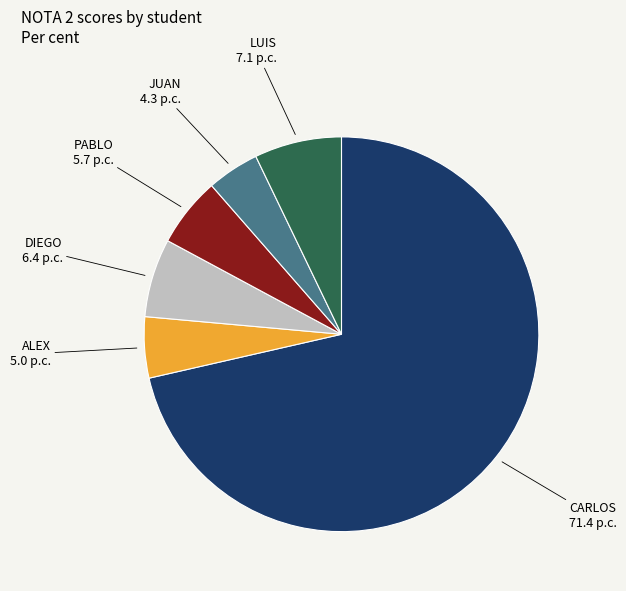

Which category has the smallest portion of the pie?

JUAN